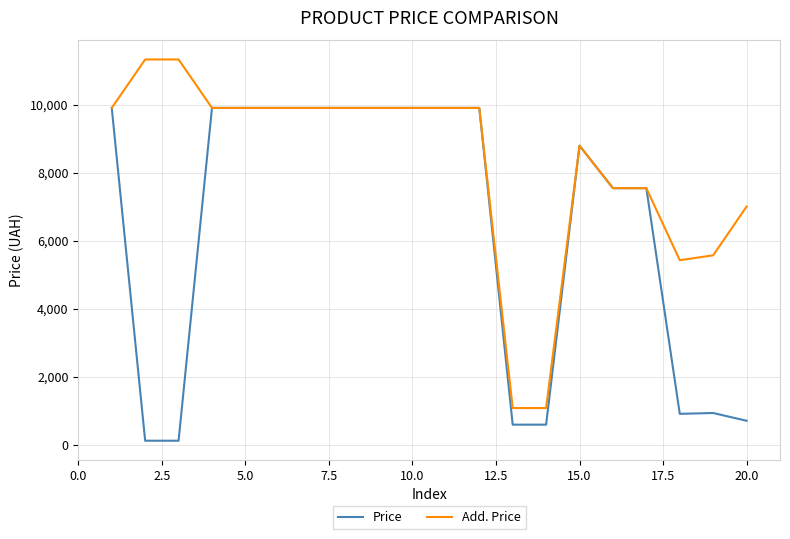

What are all the series names shown in the legend?

Price, Add. Price